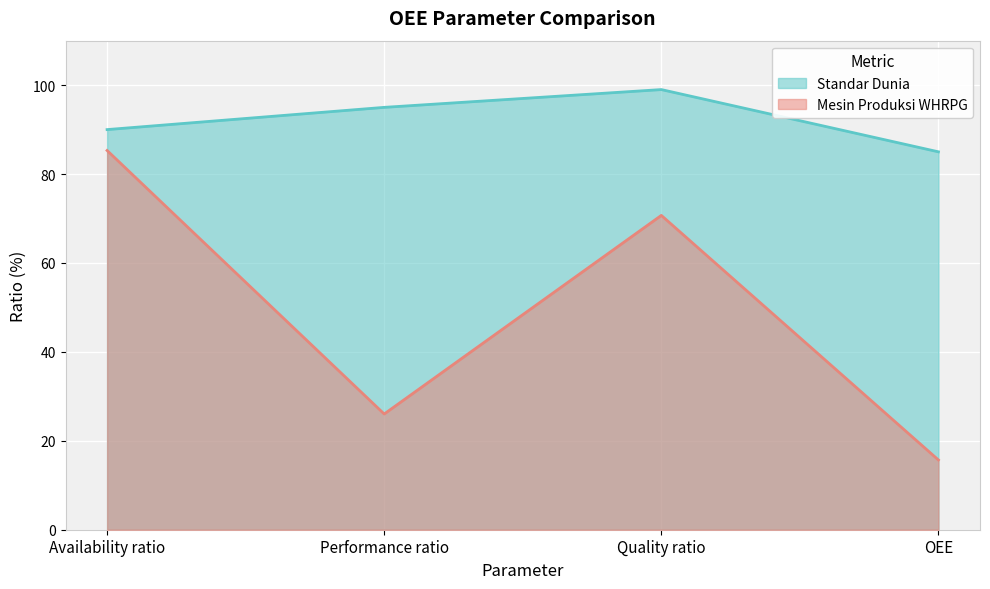

List the labels in order of Mesin Produksi WHRPG value, smallest first.

OEE, Performance ratio, Quality ratio, Availability ratio